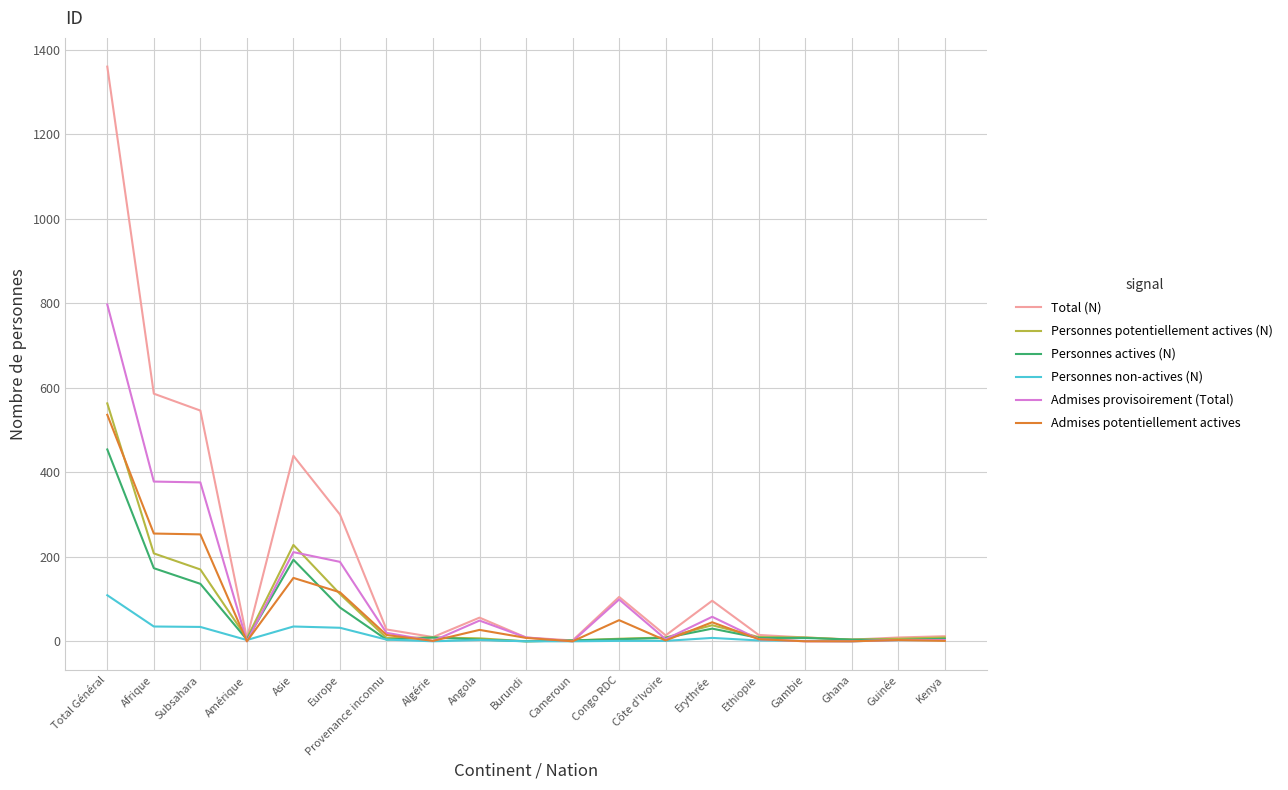

Is the value of Admises provisoirement (Total) at Europe greater than the value of Personnes potentiellement actives (N) at Algérie?

Yes